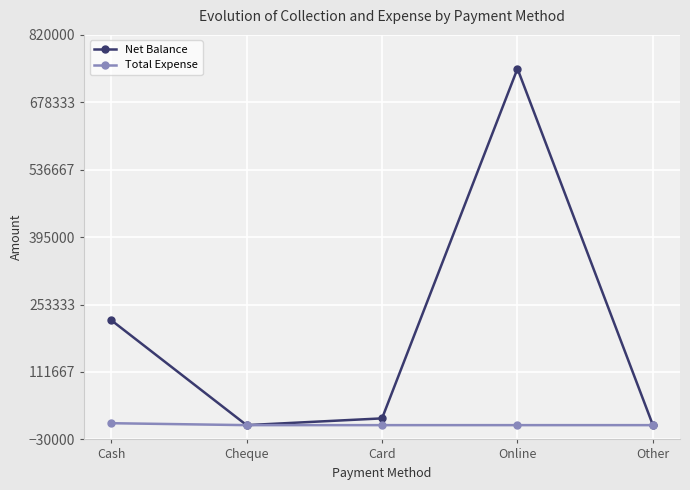

Reading left to right, what are all the values shown in this chart?

Net Balance: 220635	0	14200	748997	0
Total Expense: 4065	0	0	0	0